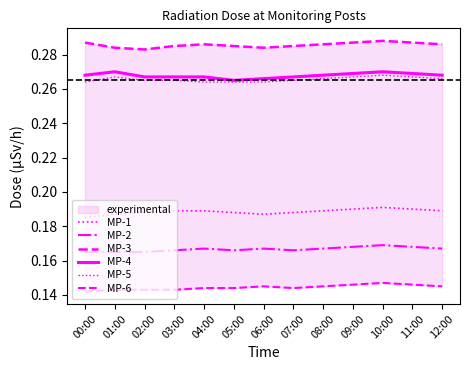

List the labels in order of MP-3 value, largest first.

10:00, 00:00, 09:00, 11:00, 04:00, 08:00, 12:00, 03:00, 05:00, 07:00, 01:00, 06:00, 02:00